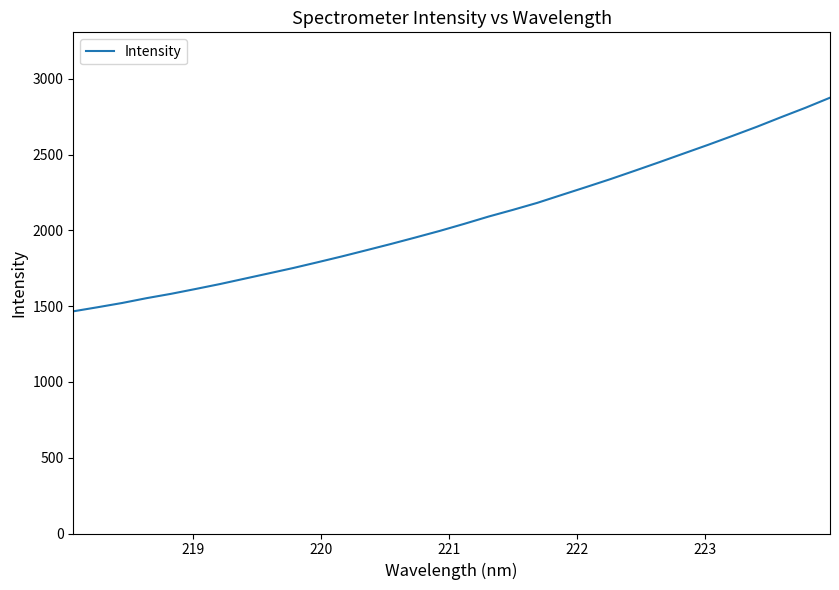

What is the smallest value displayed?

1466.5